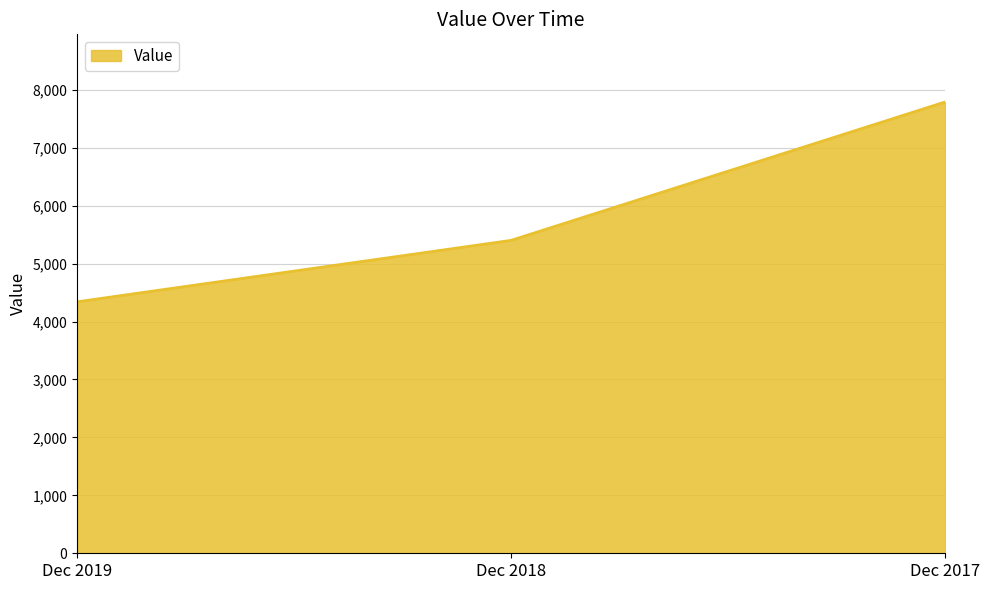

How many values are below 5400?

1